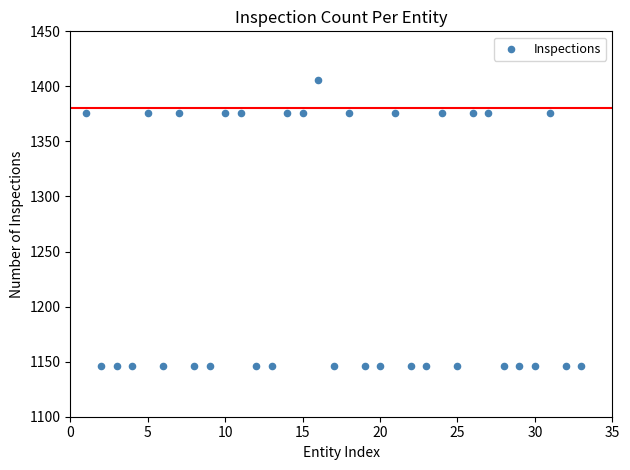

What is the range of Y values (max minus min)?

260.0